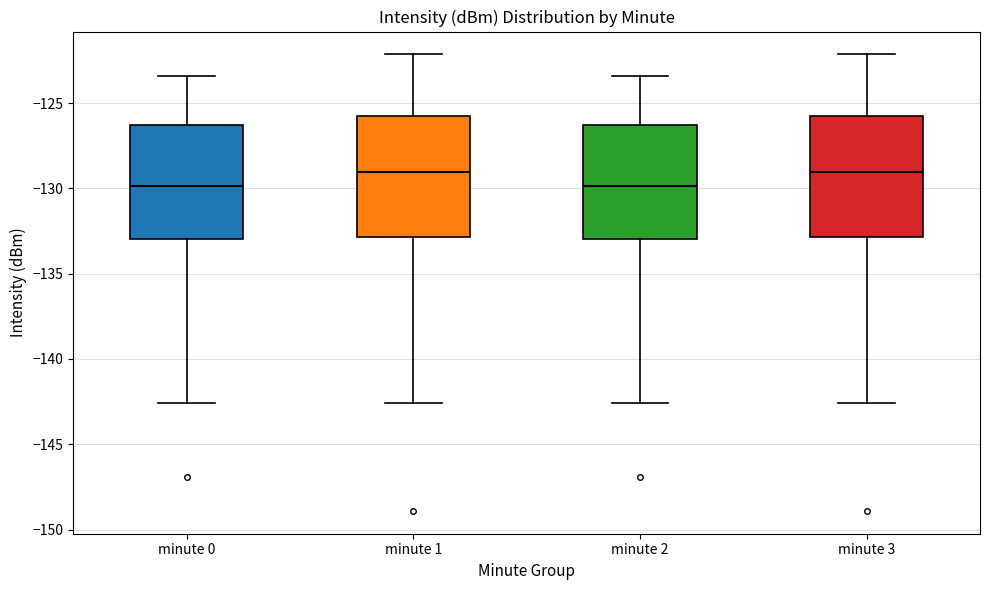

Reading left to right, transcribe this box plot: for each box, give where its median line is, the range the box spans, and where its two whiskers end, as read against the y-axis. The values are not printed on the chart, so give them approximately, as read against the axis.

minute 0: median -130.0, box -133.0 to -126.5, whiskers -142.5 to -123.5
minute 1: median -129.0, box -133.0 to -126.0, whiskers -142.5 to -122.0
minute 2: median -130.0, box -133.0 to -126.5, whiskers -142.5 to -123.5
minute 3: median -129.0, box -133.0 to -126.0, whiskers -142.5 to -122.0